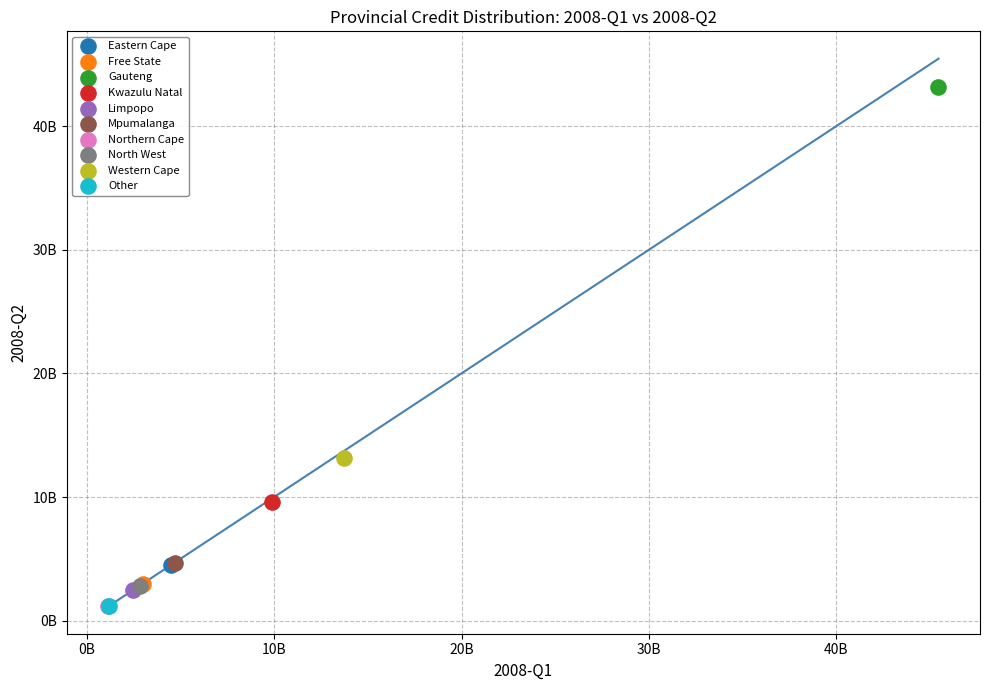

What are all the series names shown in the legend?

Eastern Cape, Free State, Gauteng, Kwazulu Natal, Limpopo, Mpumalanga, Northern Cape, North West, Western Cape, Other